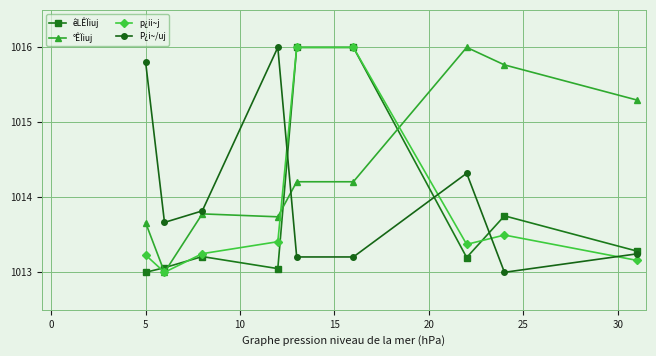

What is the value of the êLÊÏiuj point at the 2nd from the left?

1013.1